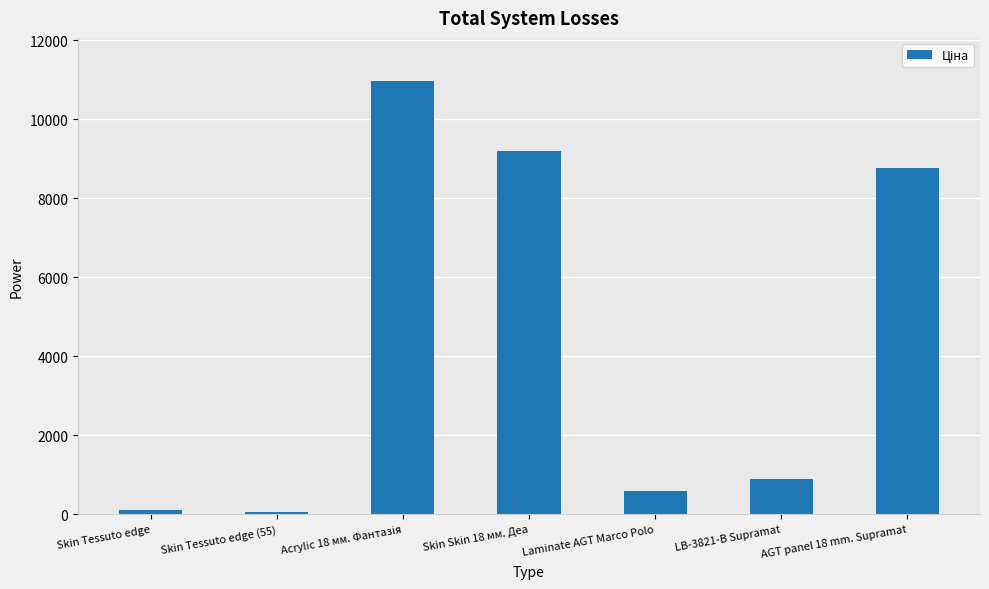

How many data points are above 892?

4